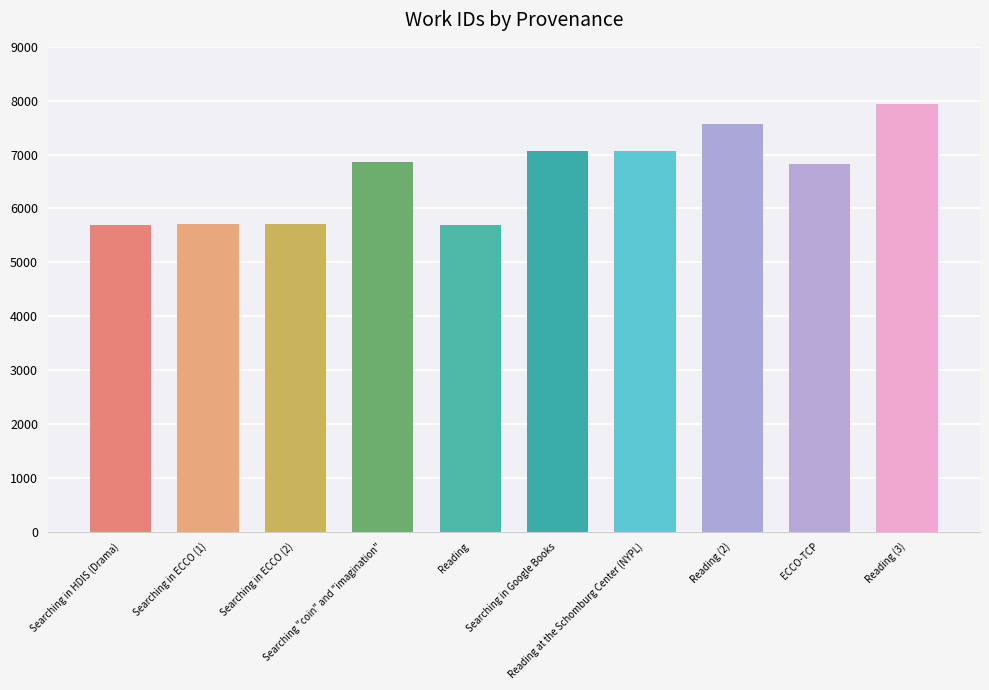

What is the ratio of the value at Searching "coin" and "imagination" to the value at ECCO-TCP?

1.0